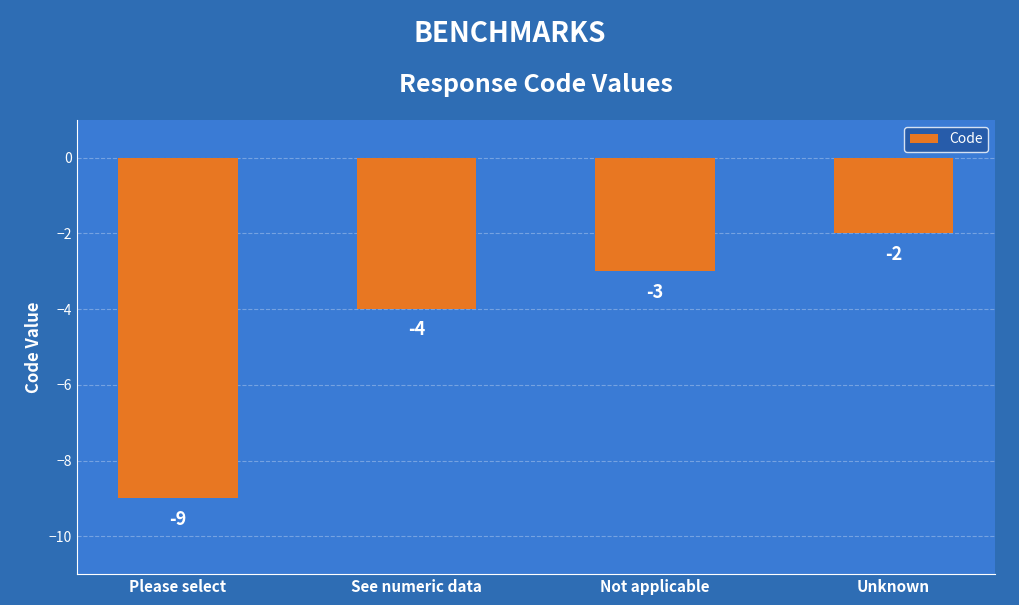

List the labels in order of value, smallest first.

Please select, See numeric data, Not applicable, Unknown